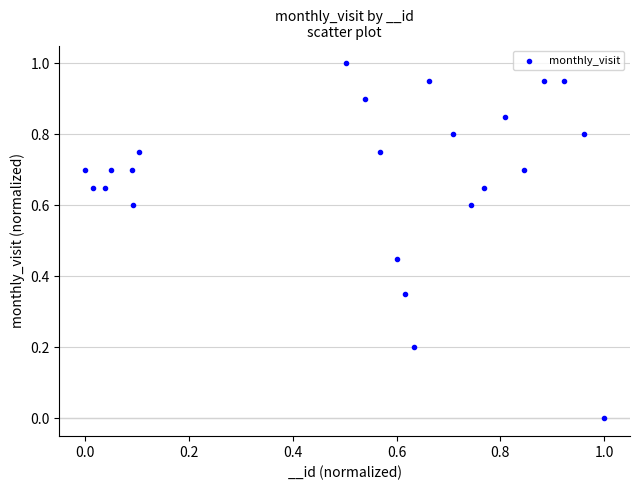

What is the range of X values (max minus min)?

1.0